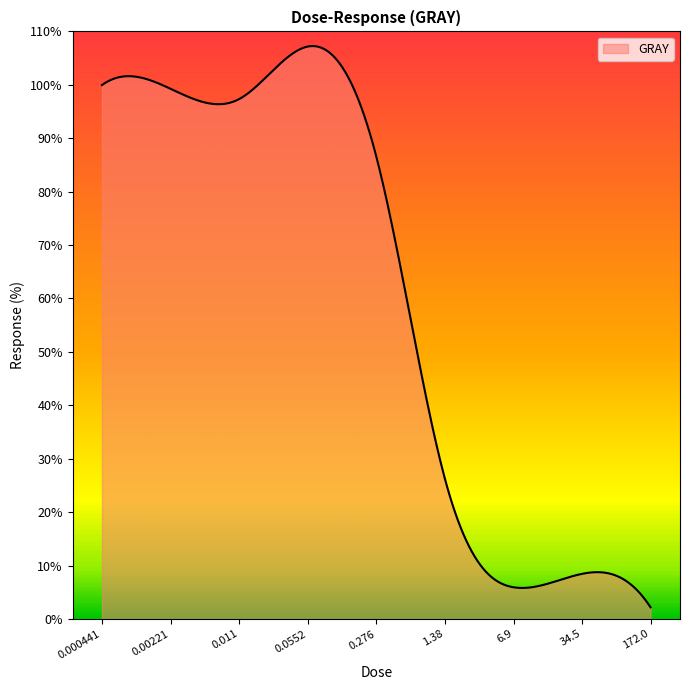

What is the minimum value shown in the chart?

2.2